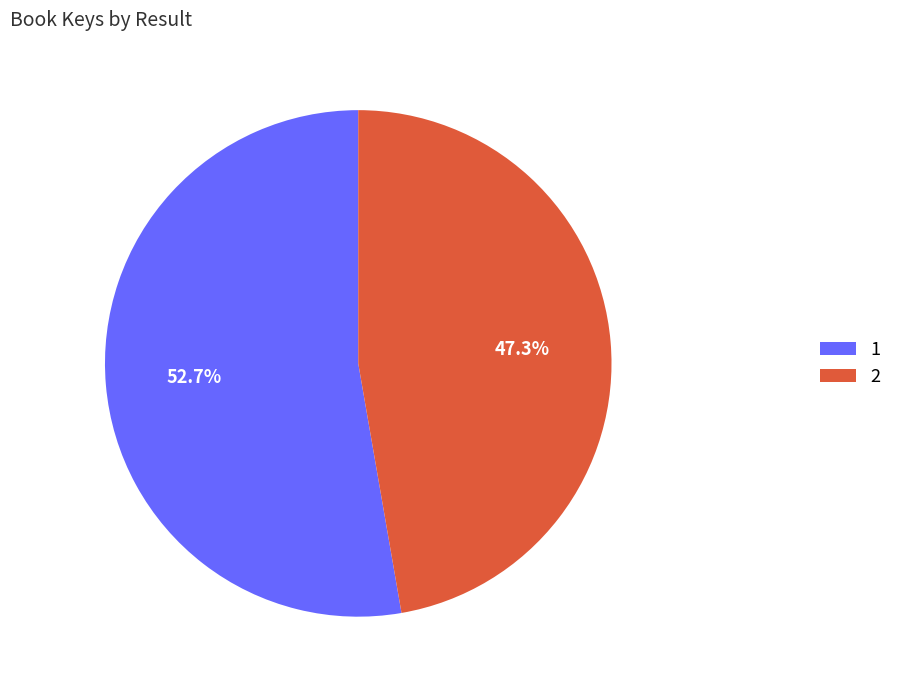

To the nearest percent, what portion does 2 represent?

47%